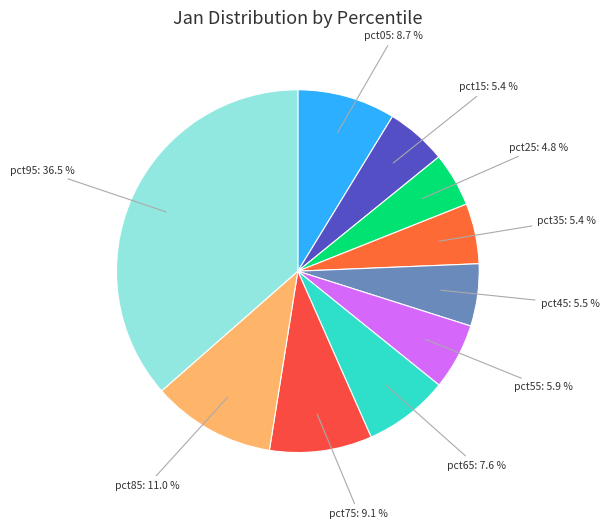

Is it true that pct65 is 8% of the pie?

True